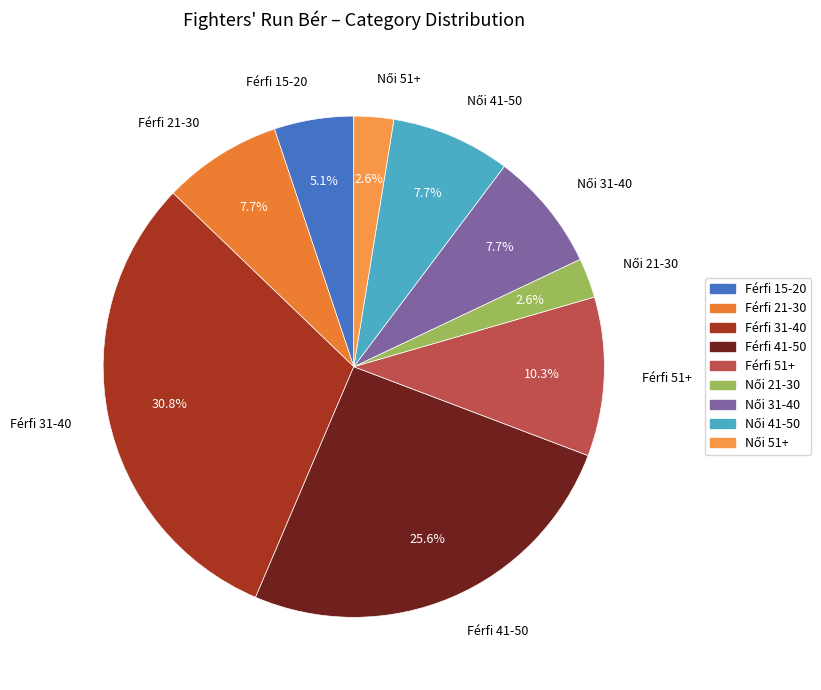

The Férfi 41-50 slice represents 26% of the pie. True or false?

True